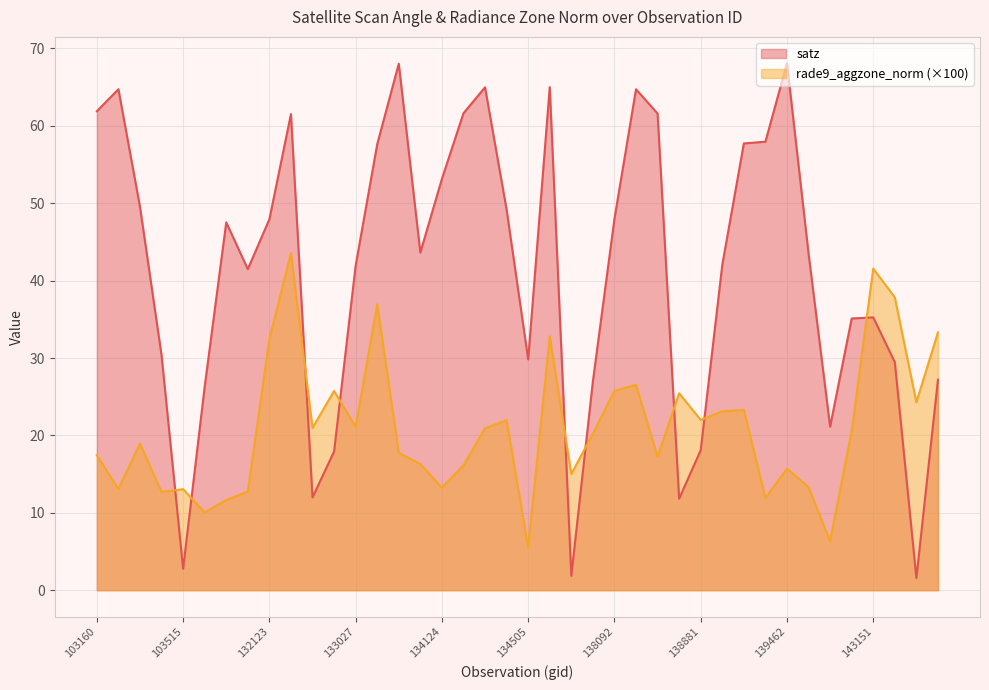

The satz series shows 26.1 at 133209. True or false?

False